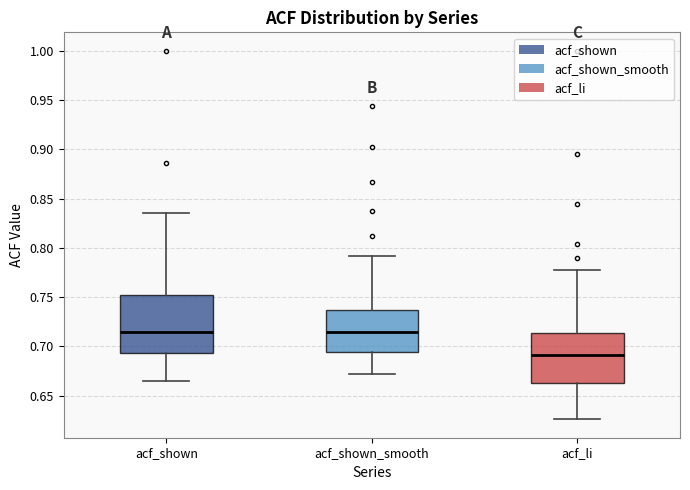

Where is the lower edge of the box for acf_li on the y-axis? The values are not printed on the chart, so give them approximately, as read against the axis.

0.665